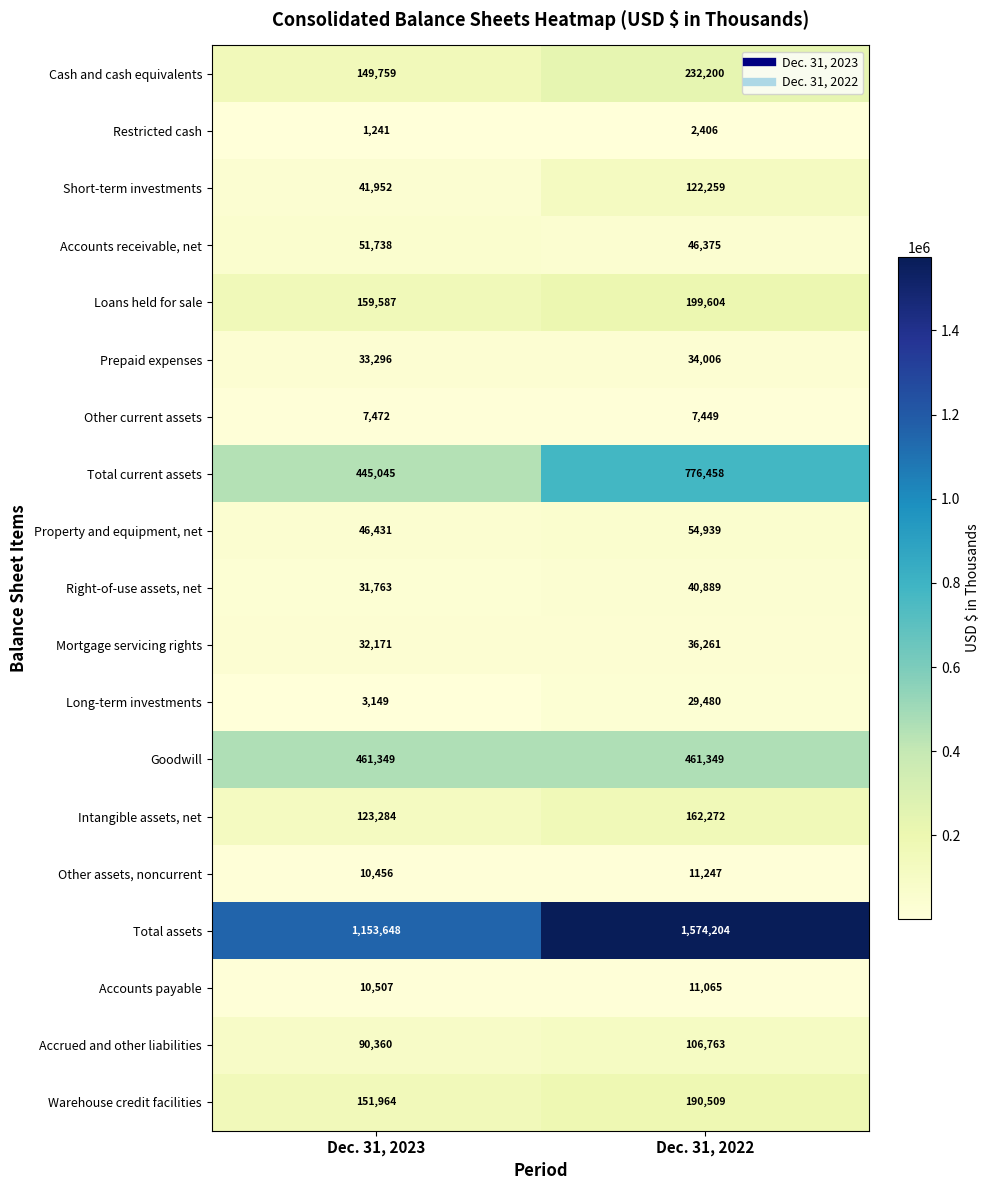

Which series has the largest total across all categories?

Total assets